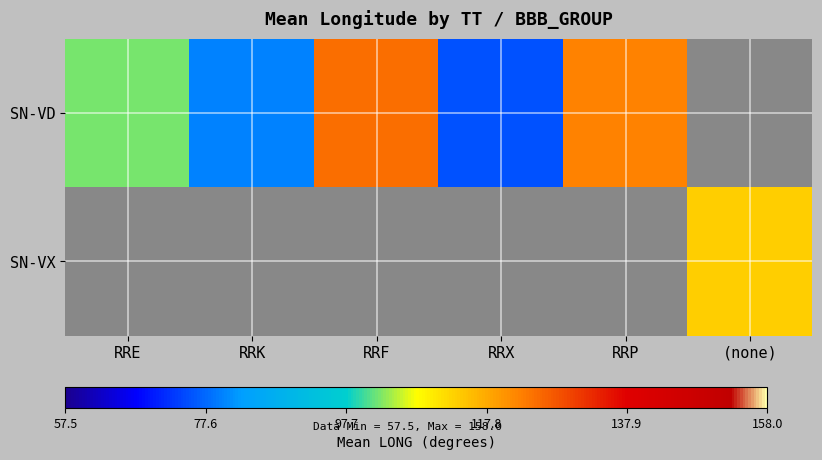

How many values in SN-VX are above zero?

1